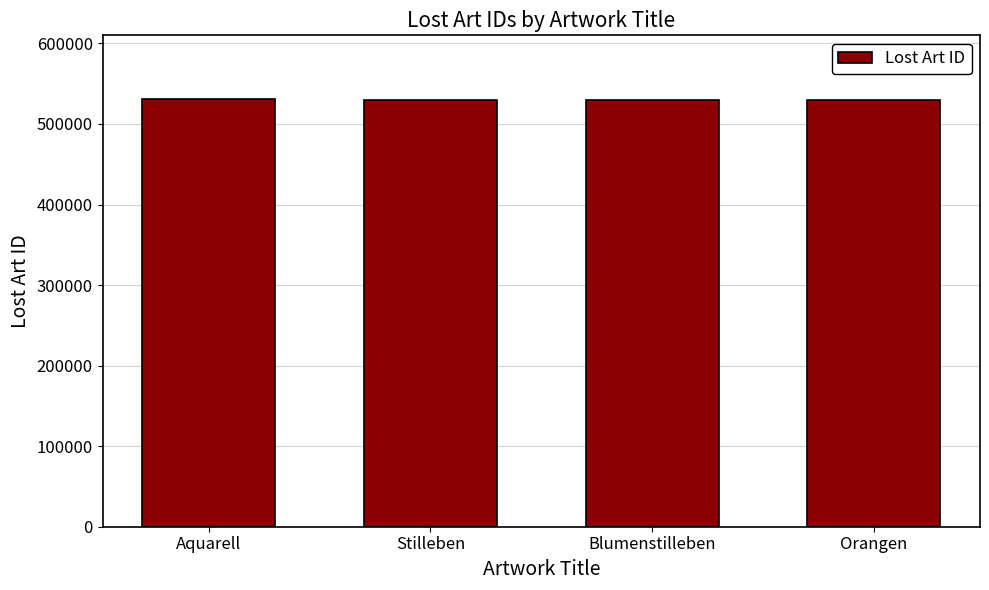

What is the minimum value shown in the chart?

530361